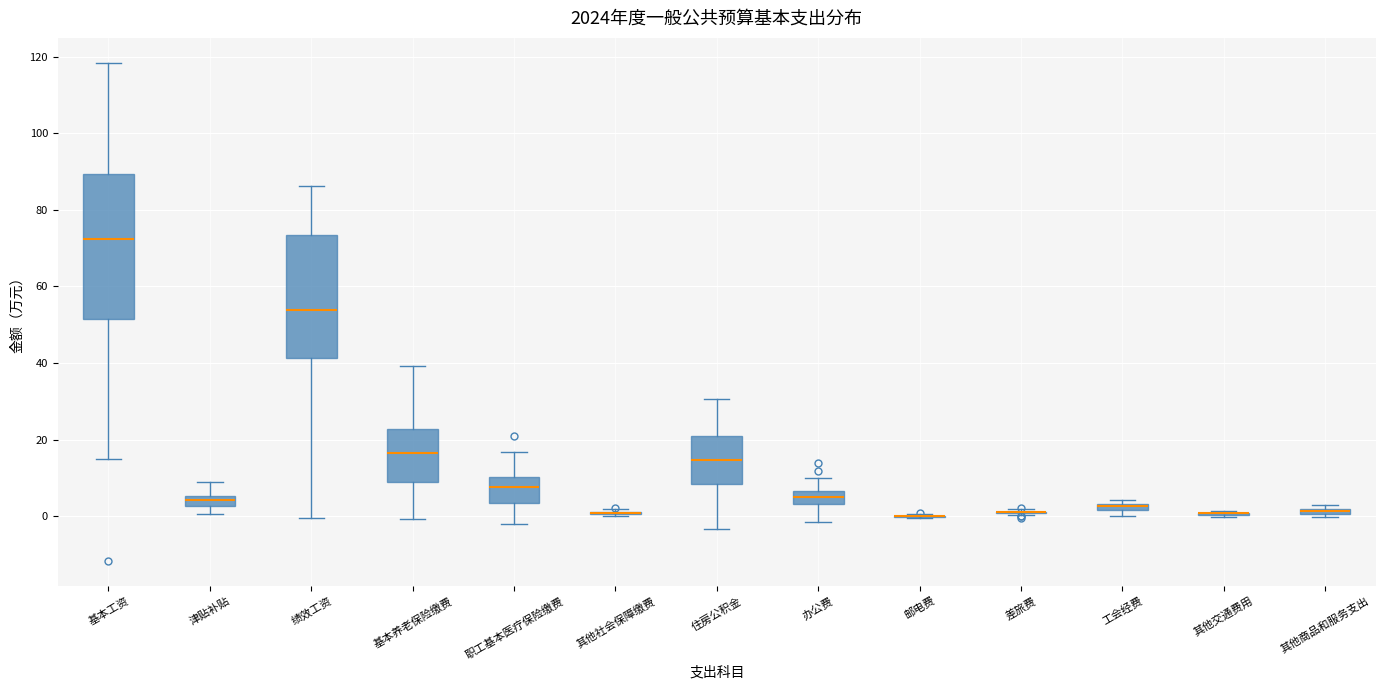

Where does the upper whisker of the box for 津贴补贴 end on the y-axis? The values are not printed on the chart, so give them approximately, as read against the axis.

8